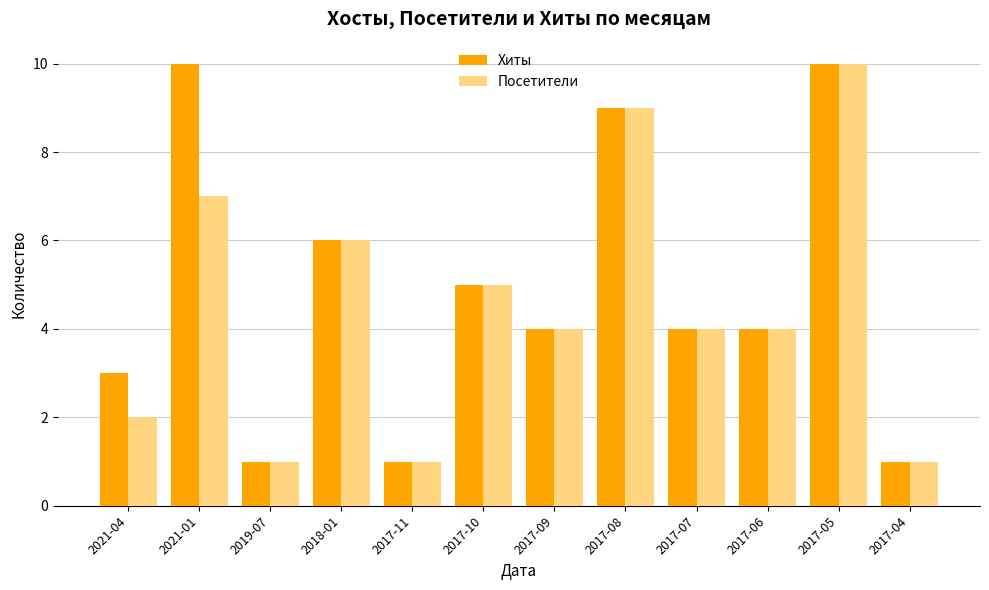

Rank the series by their average value, from highest to lowest.

Хиты, Посетители